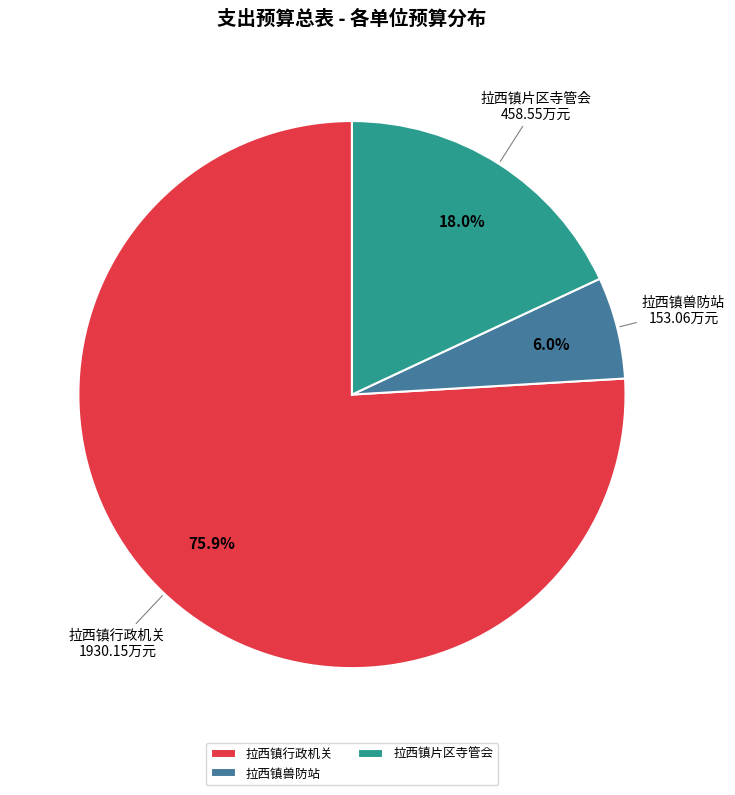

Rank the categories by value from highest to lowest.

拉西镇行政机关, 拉西镇片区寺管会, 拉西镇兽防站